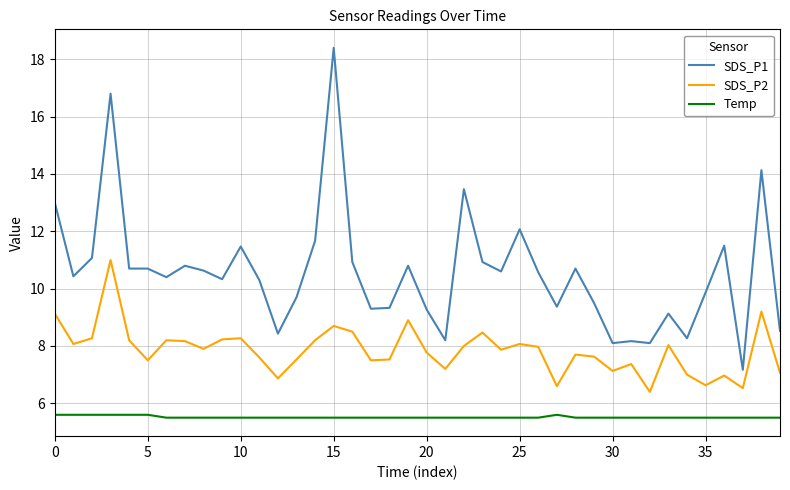

Which series has the largest total across all categories?

SDS_P1